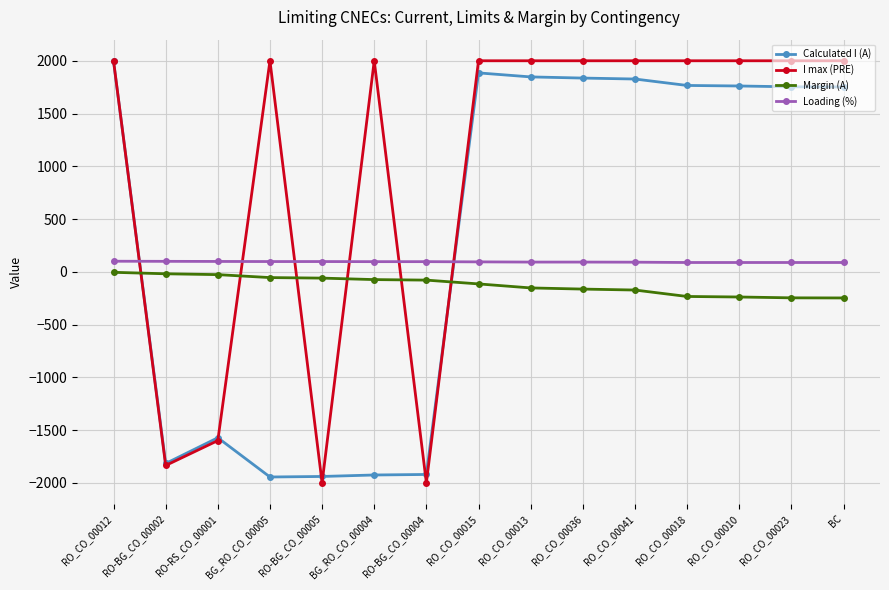

What are all the series names shown in the legend?

Calculated I (A), I max (PRE), Margin (A), Loading (%)